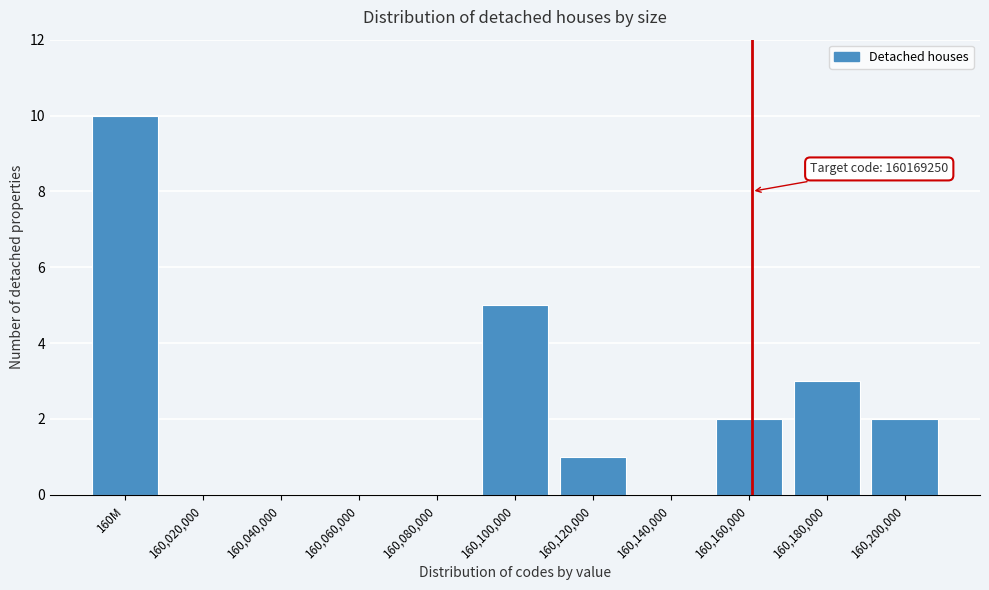

Which label corresponds to the largest value in the chart?

160M